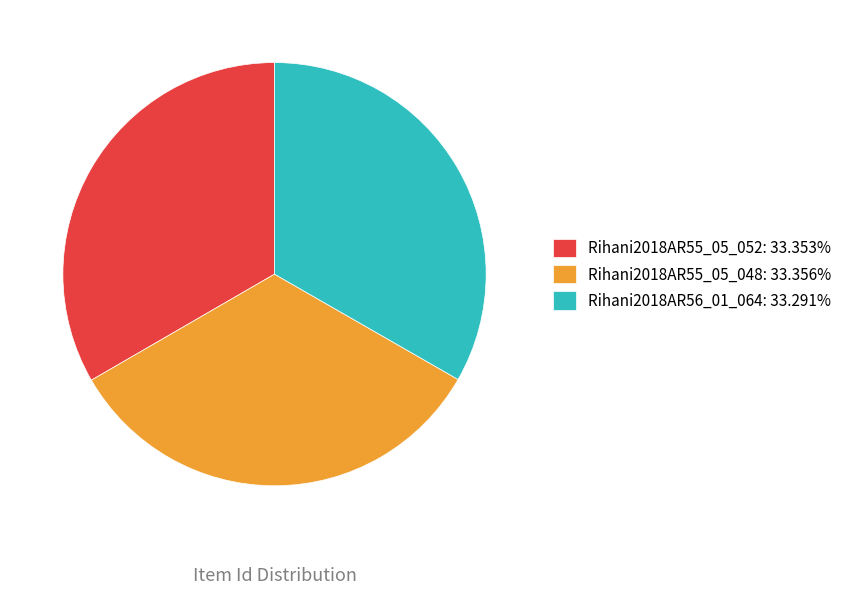

Combined, do Rihani2018AR55_05_048: 33.356% and Rihani2018AR55_05_052: 33.353% account for over 50%?

Yes